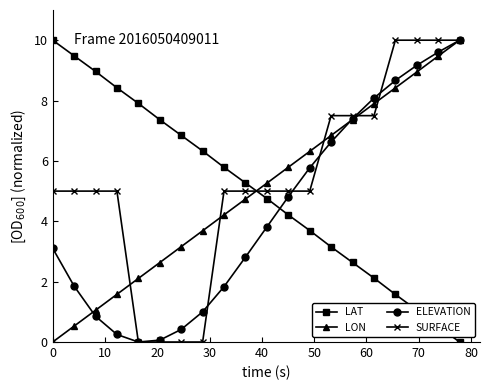

What is the maximum value for ELEVATION?

10.0